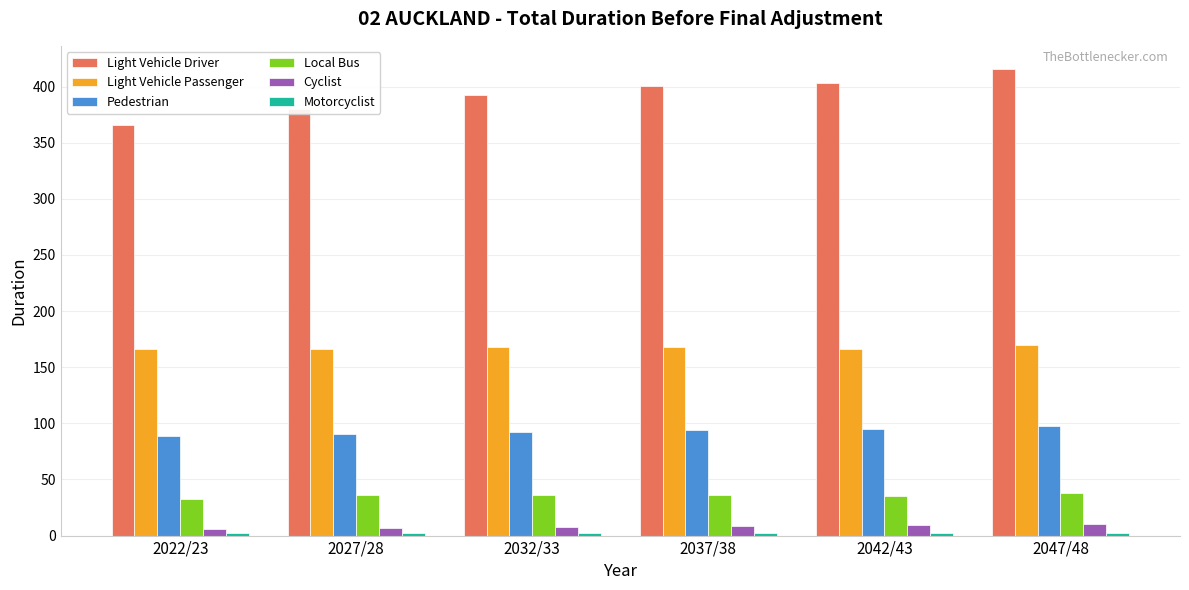

At which category does the chart reach its peak across all series?

2047/48